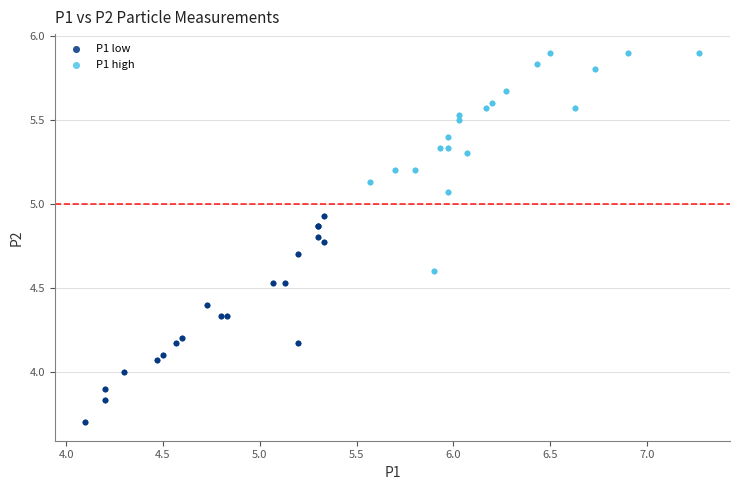

Which series reaches the minimum Y coordinate?

P1 low